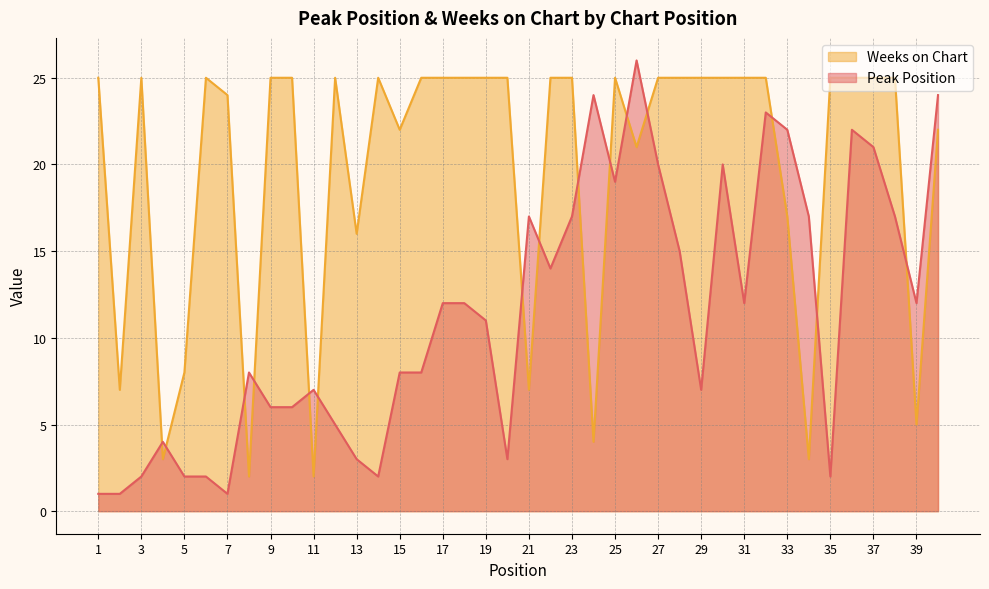

List the series in order of their peak value, lowest first.

Weeks on Chart, Peak Position